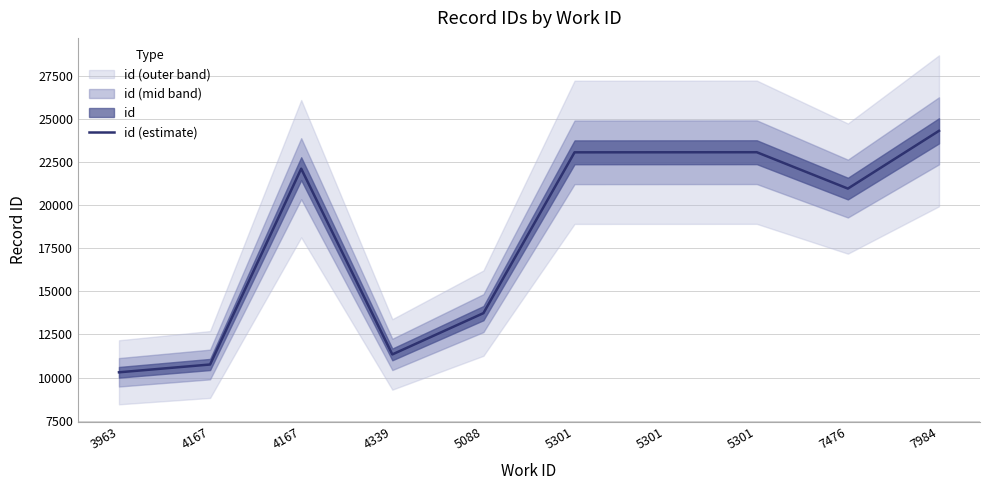

Between 5301 and 4167, which is larger?

5301